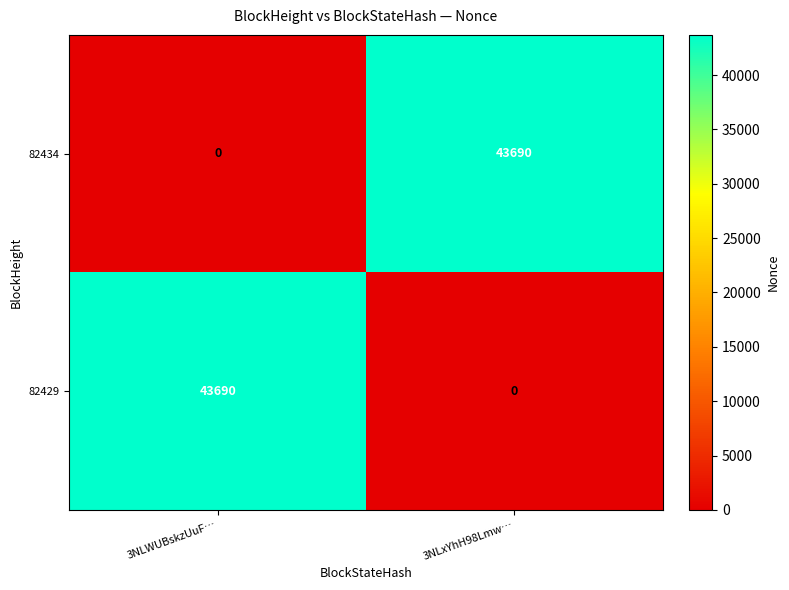

What is the highest value of the 82429 series?

43690